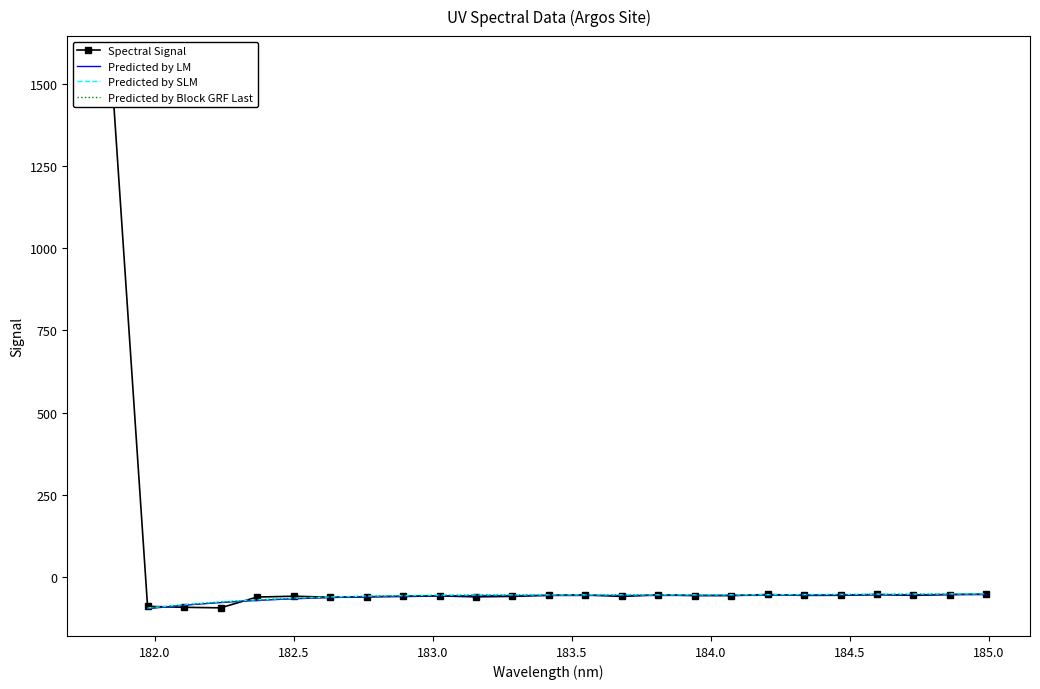

How many values exceed -56?

9